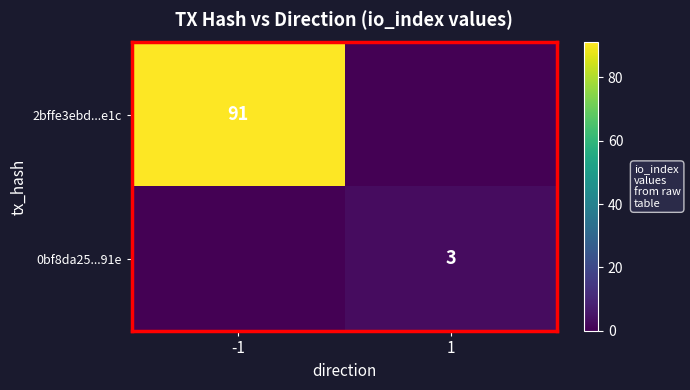

Is the value of 0bf8da25...91e at 1 greater than the value of 2bffe3ebd...e1c at -1?

No